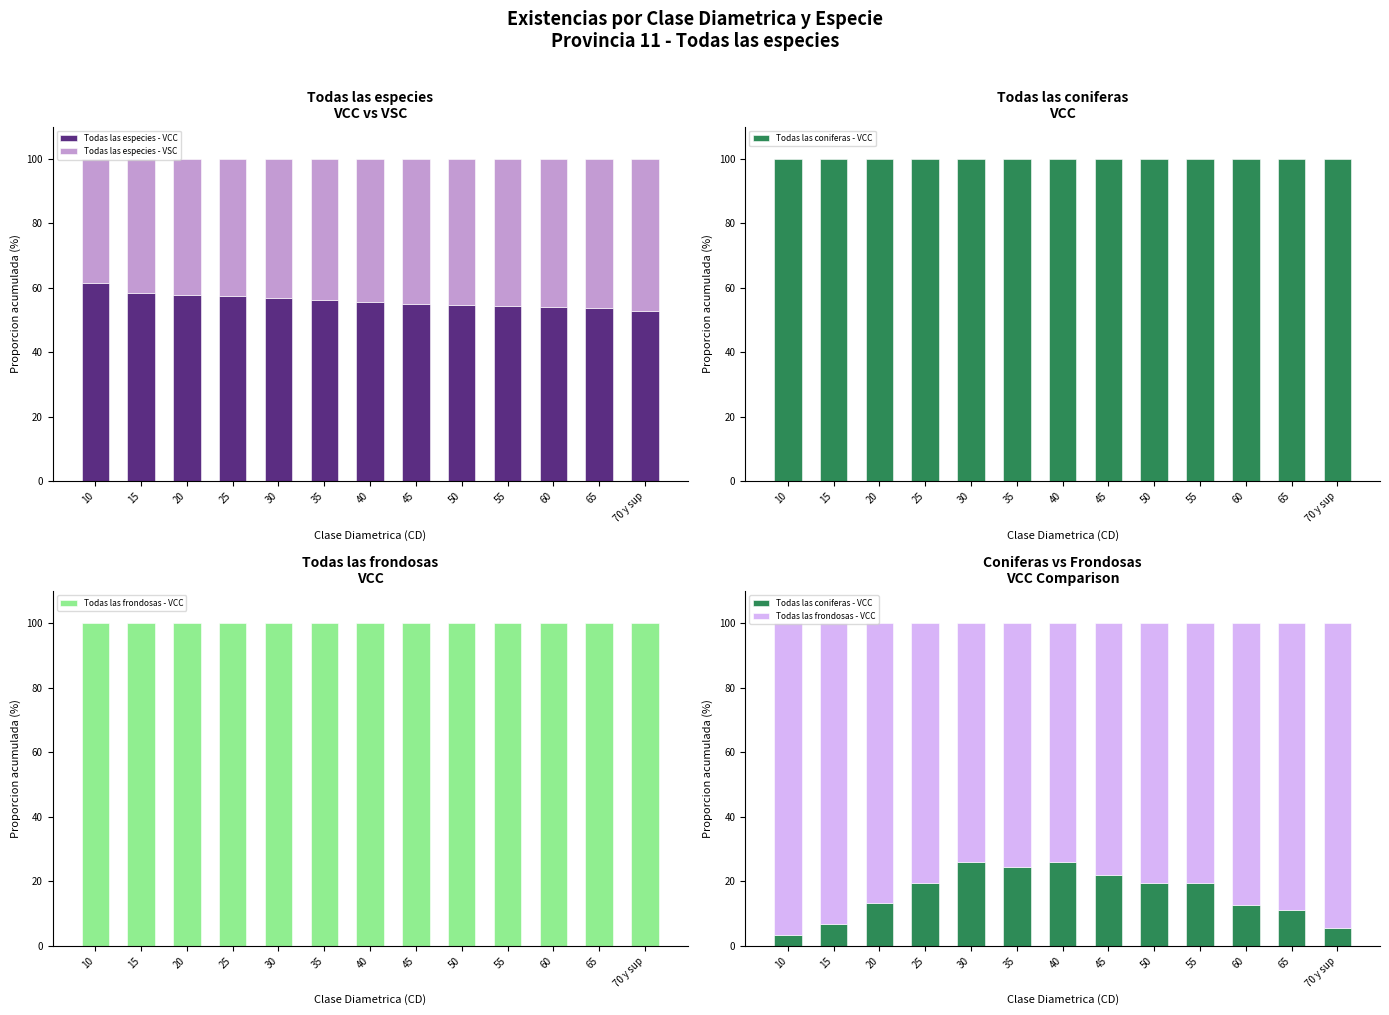

Rank the series by their maximum value, from lowest to highest.

Todas las coniferas - VCC, Todas las especies - VSC, Todas las especies - VCC, Todas las frondosas - VCC